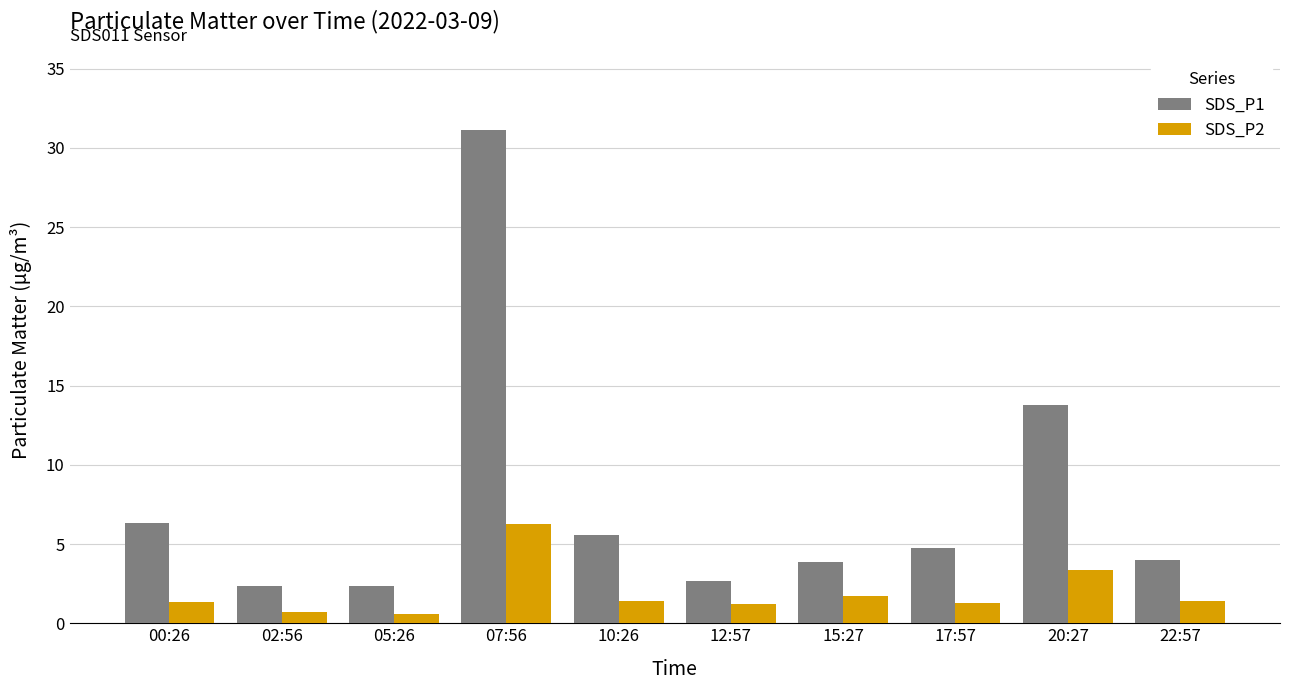

What is the minimum value shown in the chart?

0.6